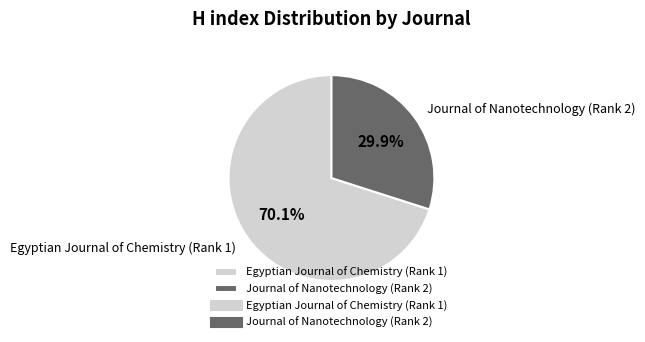

Is it true that Egyptian Journal of Chemistry (Rank 1) is 70% of the pie?

True